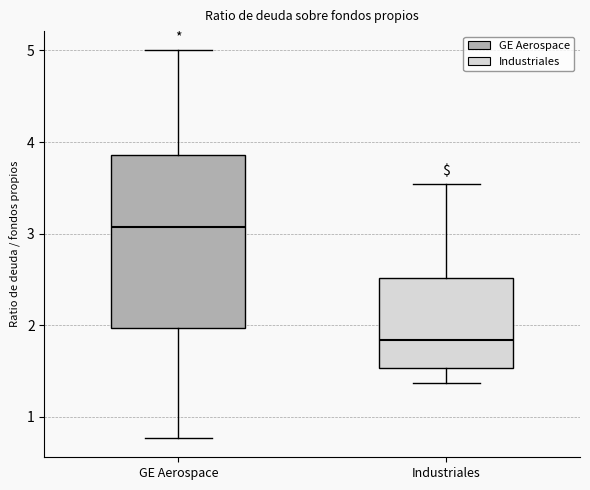

Reading left to right, read every box against the y-axis: the position of its median line, the range the box covers, and the ends of its whiskers. The values are not printed on the chart, so give them approximately, as read against the axis.

GE Aerospace: median 3.1, box 2.0 to 3.9, whiskers 0.8 to 5.0
Industriales: median 1.8, box 1.5 to 2.5, whiskers 1.4 to 3.5